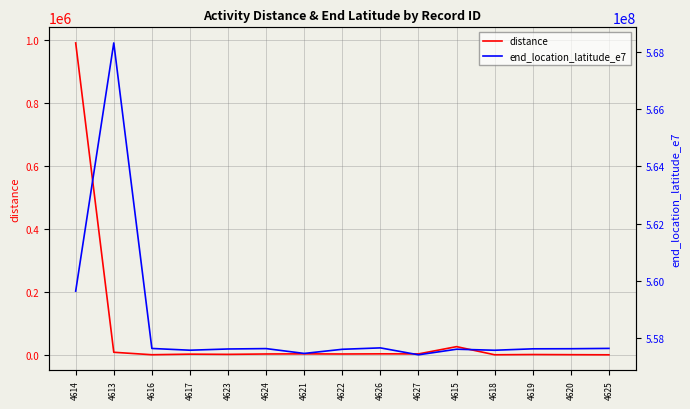

What is the label of the 13th point from the left?

4619